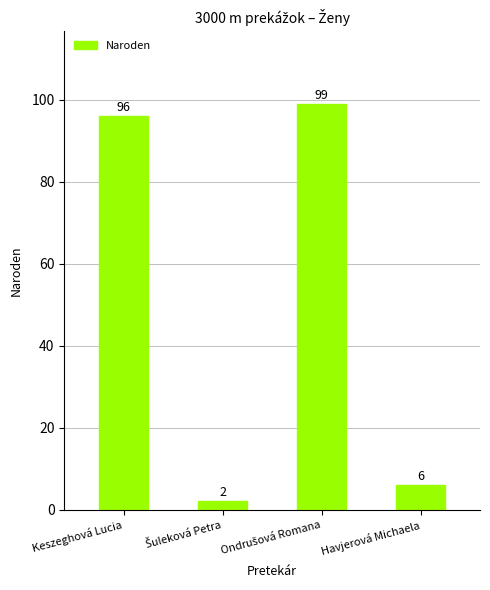

The value at Keszeghová Lucia is 142. True or false?

False